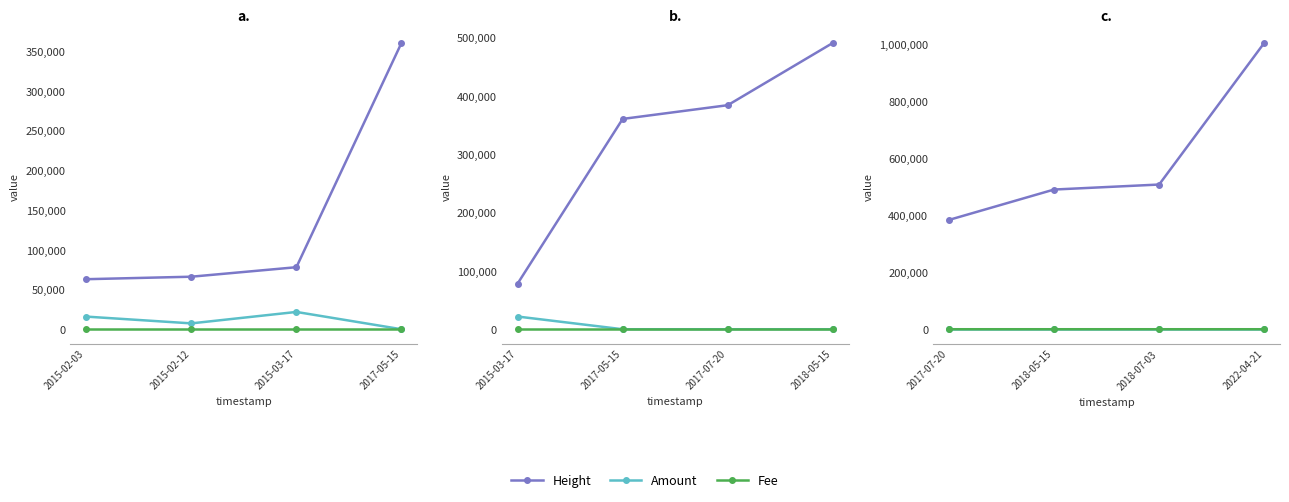

What is the label of the 2nd point from the left?

2018-05-15